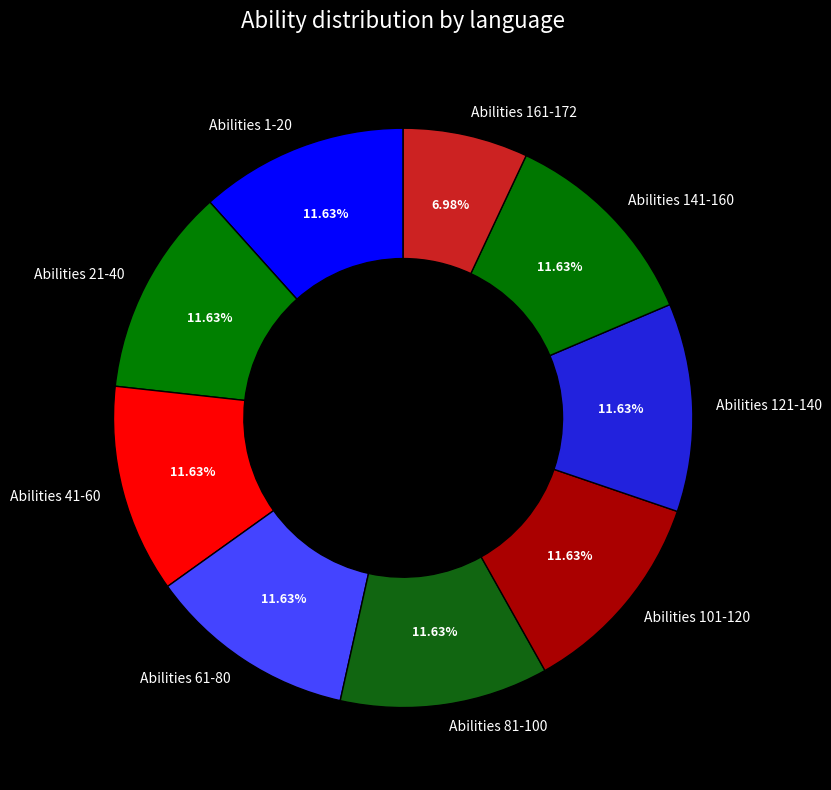

Is there any slice that represents more than half of the pie?

No